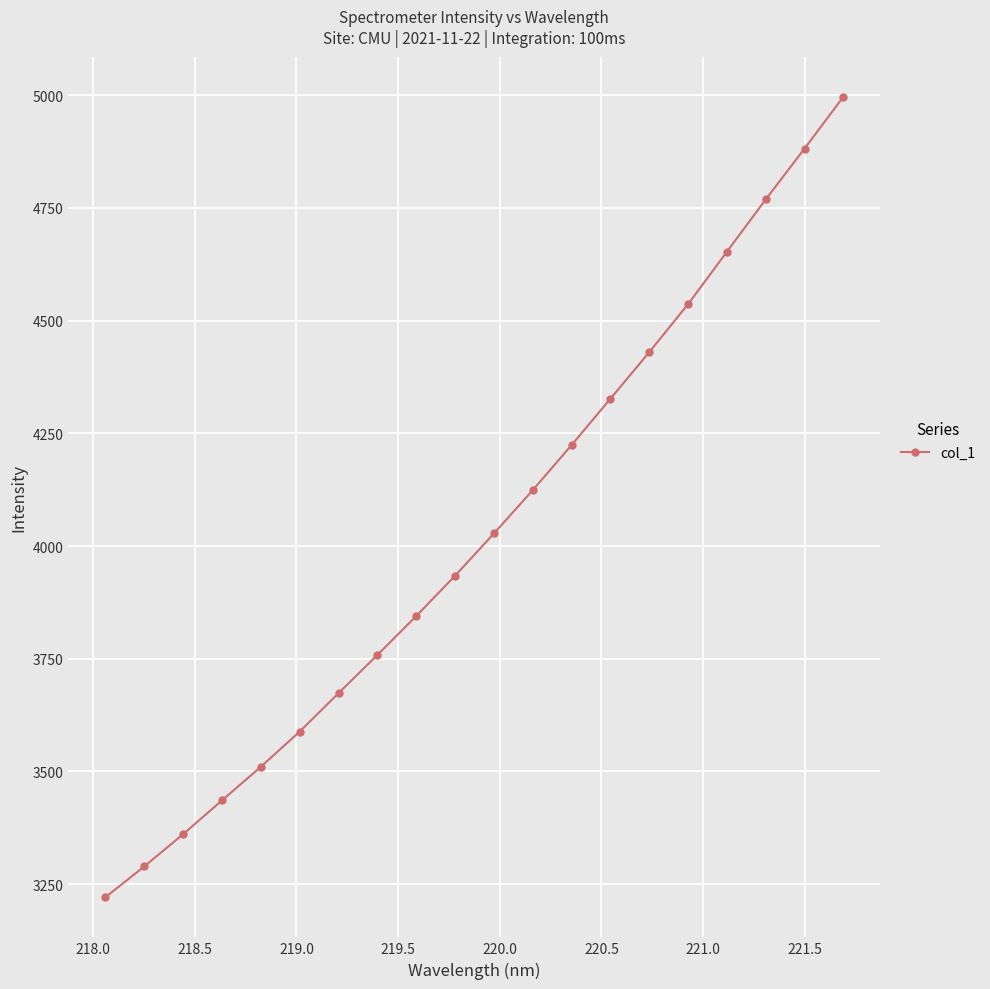

What is the maximum value shown in the chart?

4996.8